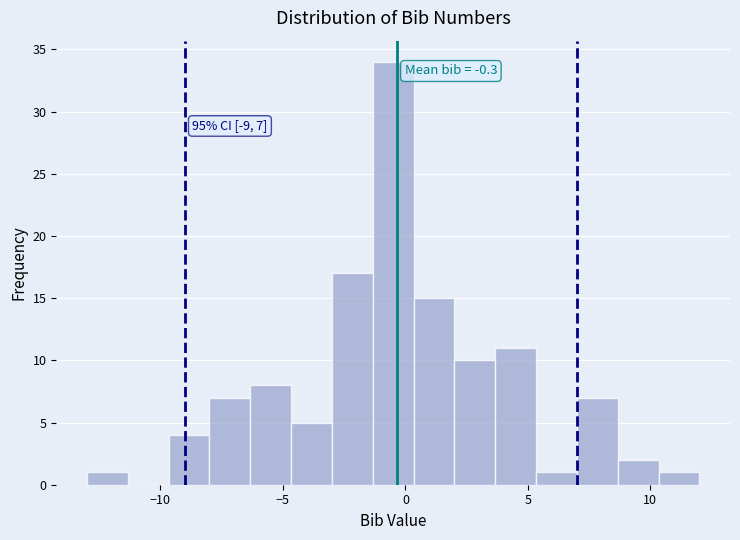

Read against the x-axis, roughly where is the centre of the tallest bar?

-0.5